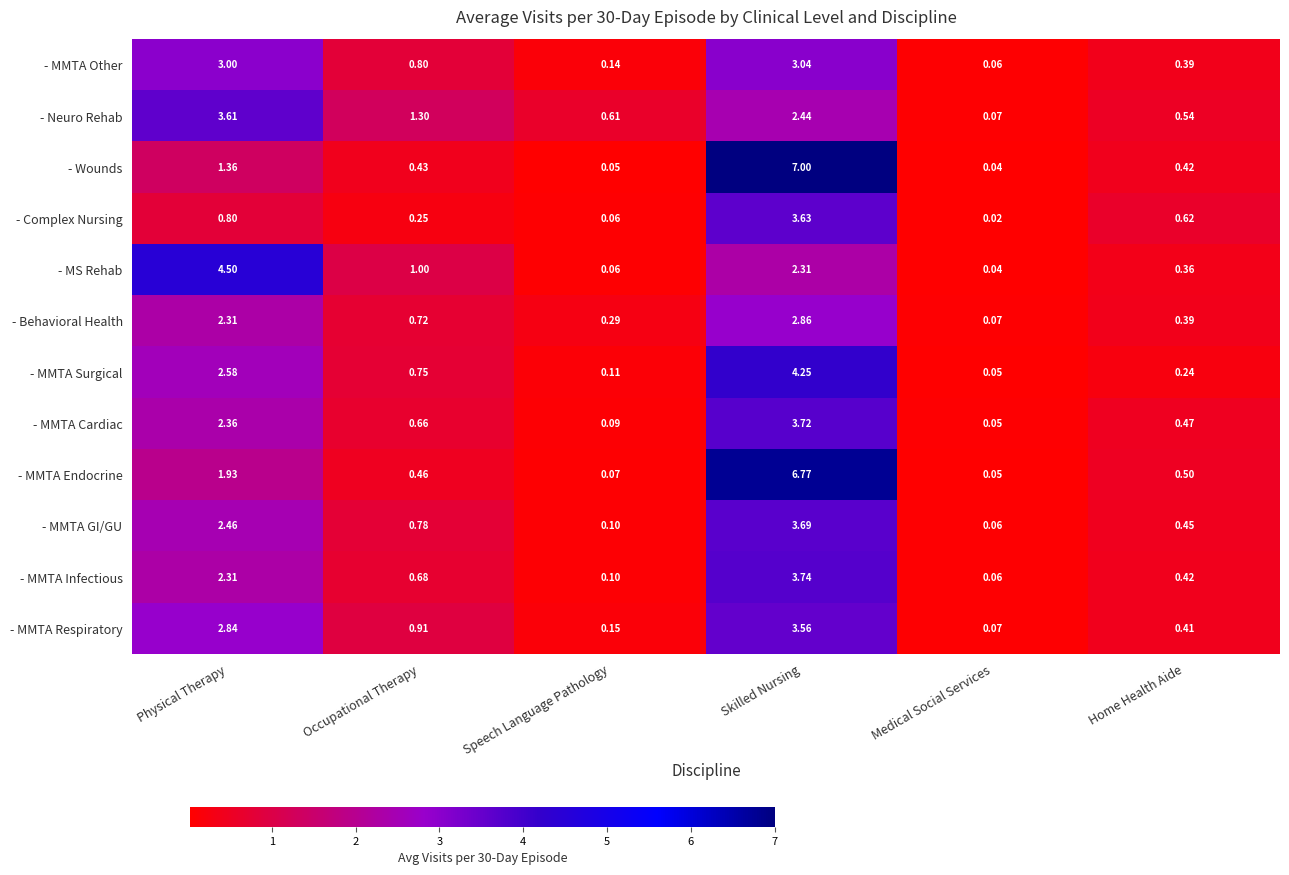

At which category does the chart reach its peak across all series?

Skilled Nursing